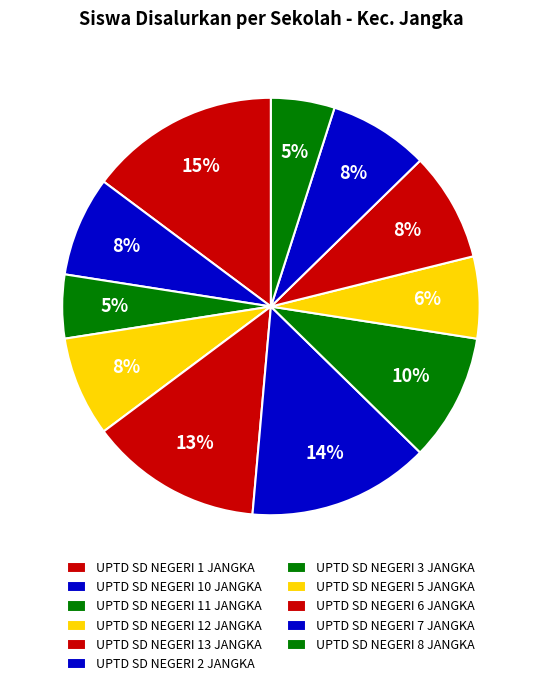

Is UPTD SD NEGERI 1 JANGKA the majority of the pie?

No